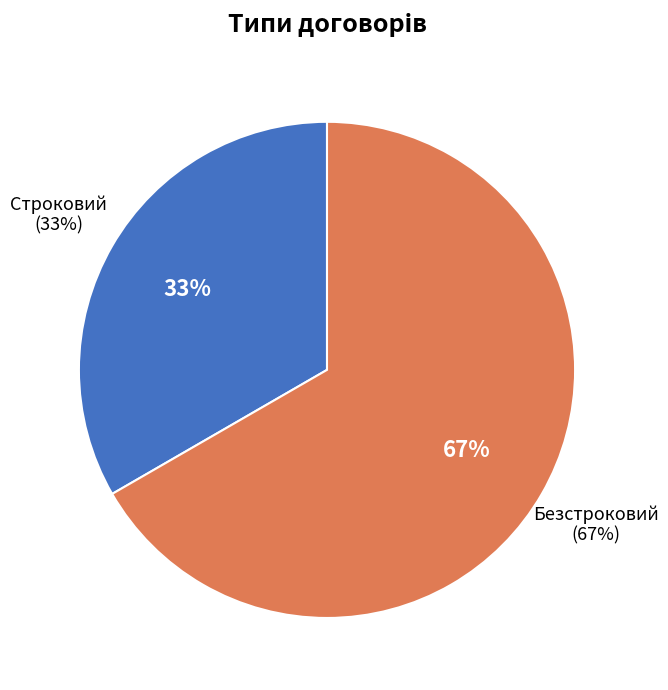

Is it true that Строковий is 23% of the pie?

False